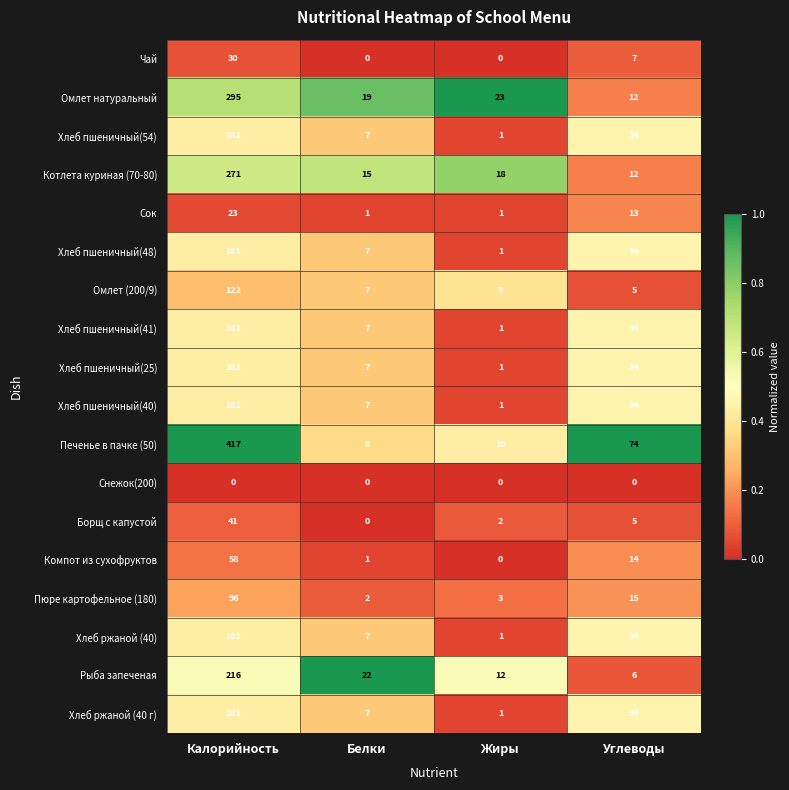

At which category is the sum across all series the highest?

Калорийность